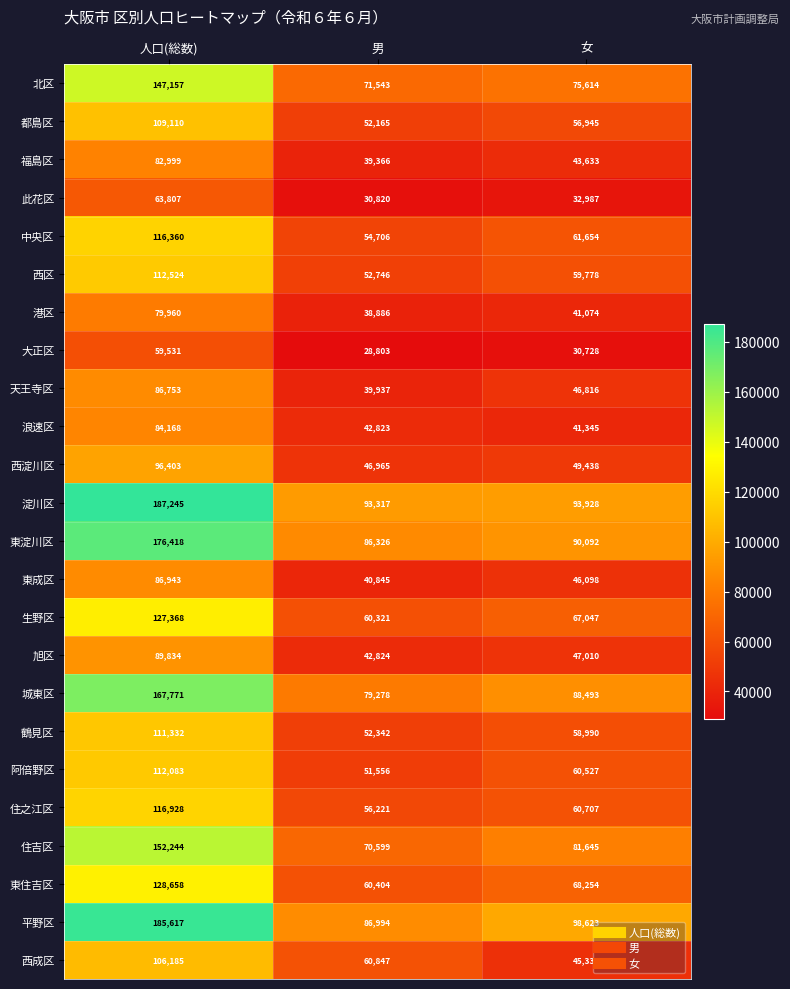

Is it true that 淀川区 equals 187245 at 人口(総数)?

True